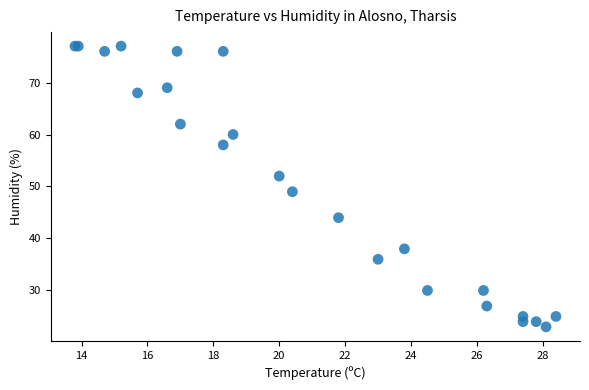

What Y value in the scatter plot is closest to 50?

49